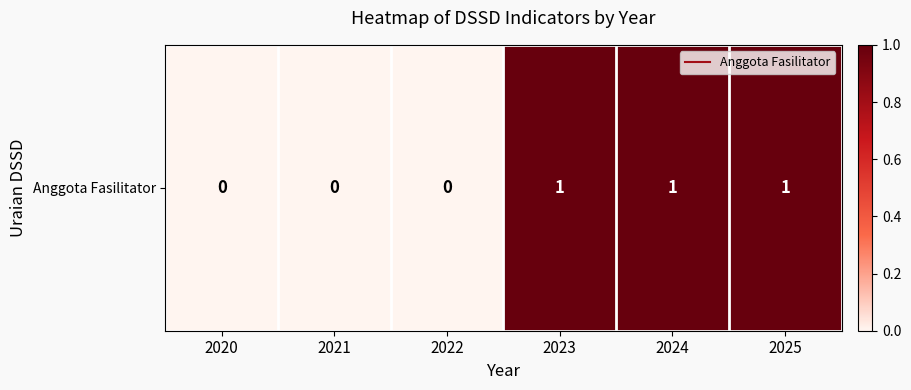

Rank the categories by value from highest to lowest.

2023, 2024, 2025, 2020, 2021, 2022